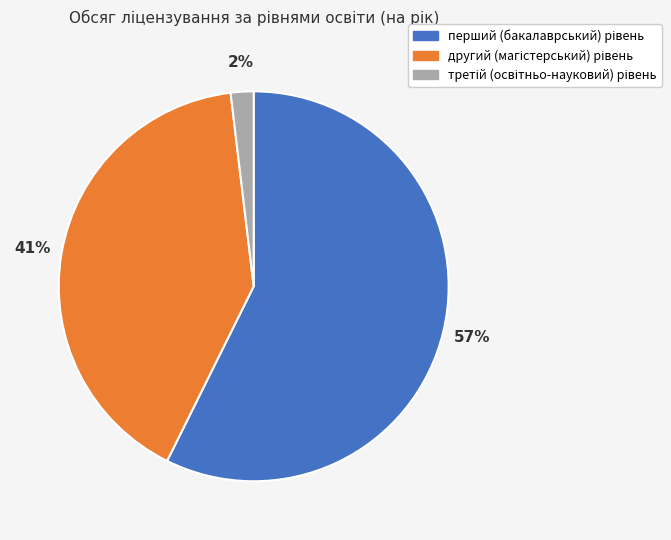

Is there any slice that represents more than half of the pie?

Yes